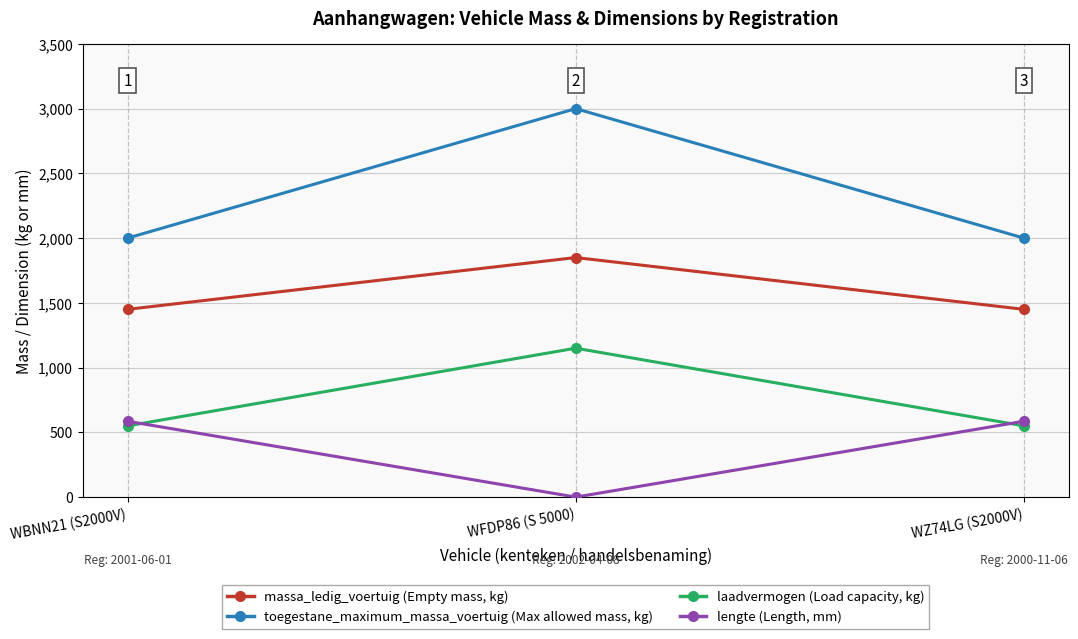

What is the label of the 2nd point from the left?

WFDP86 (S 5000)